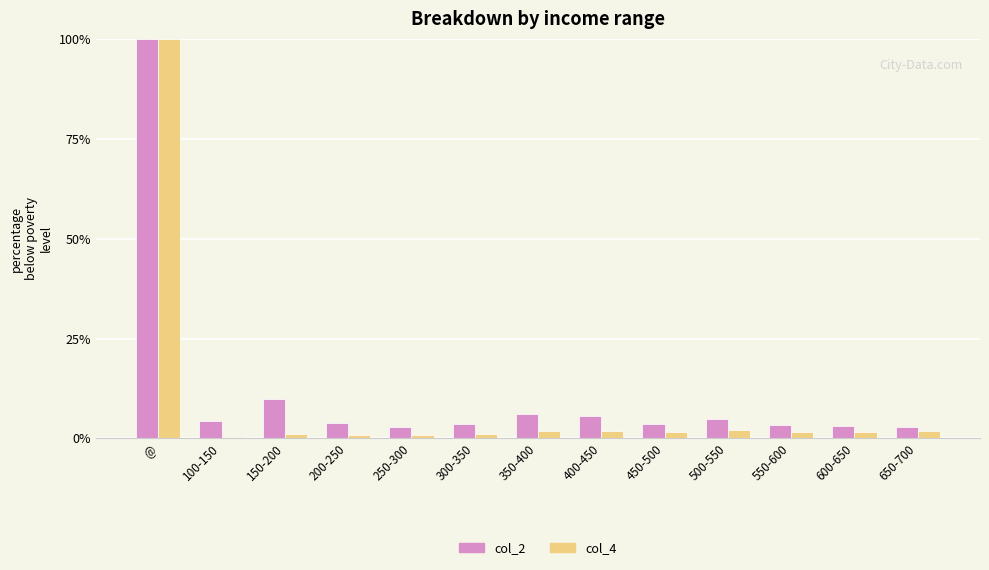

What is the highest value of the col_2 series?

100.0